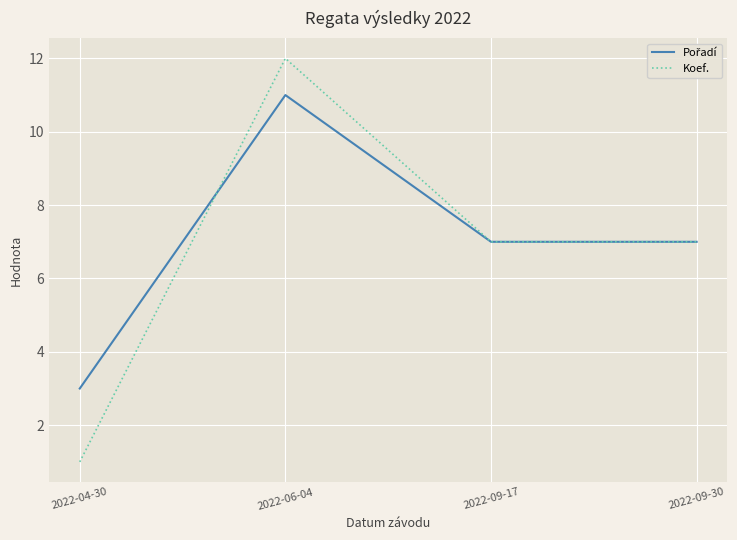

Count the number of categories in the chart.

4